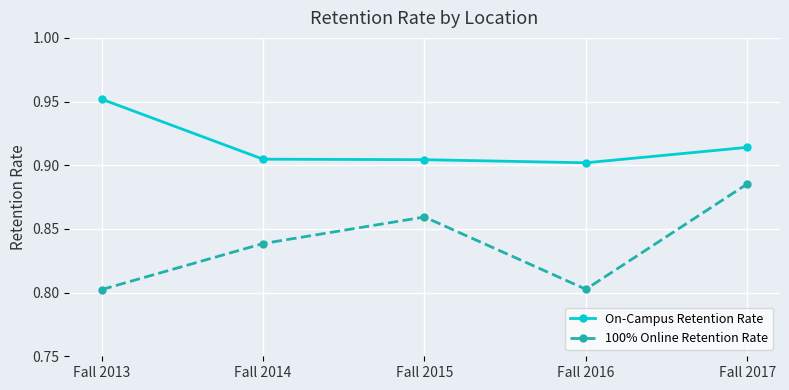

True or false: 100% Online Retention Rate and On-Campus Retention Rate cross at least once.

False